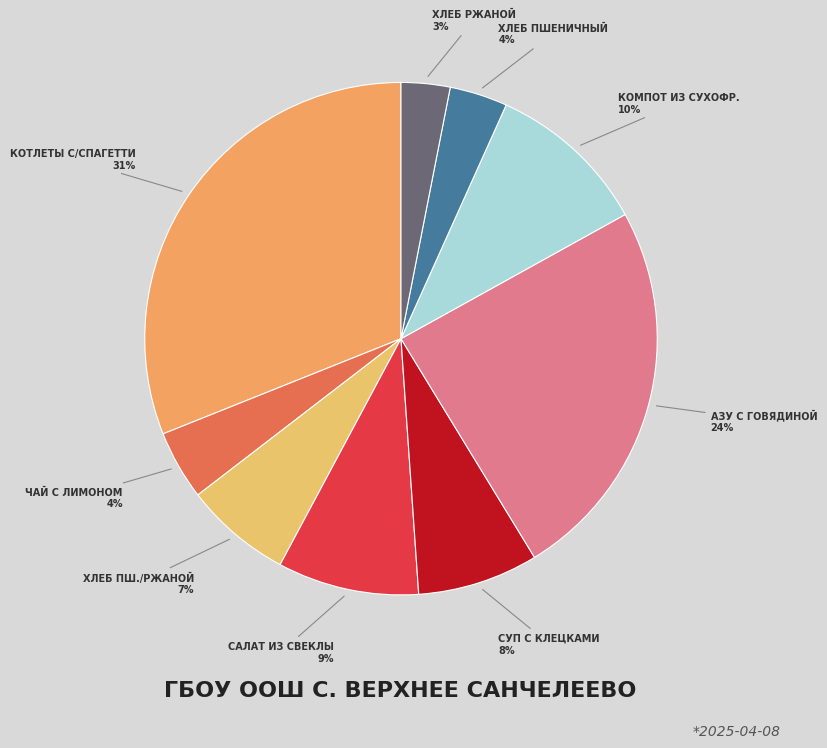

How many segments does this pie chart have?

9